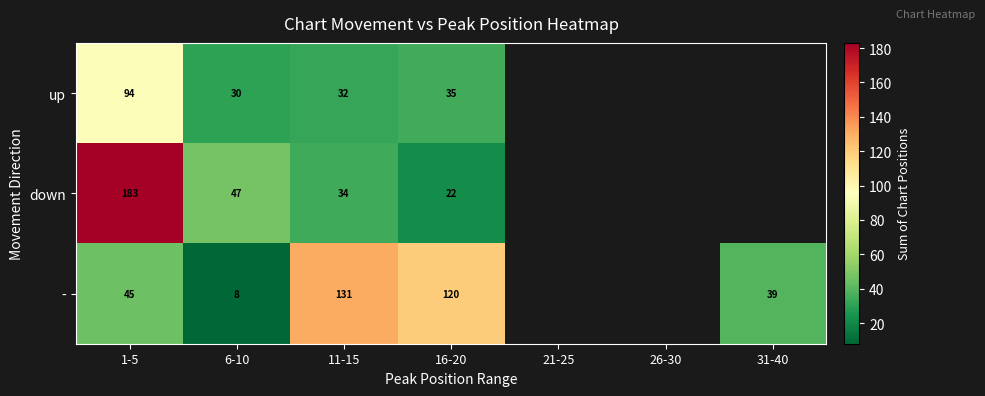

What is the difference between the - values at 16-20 and 31-40?

81